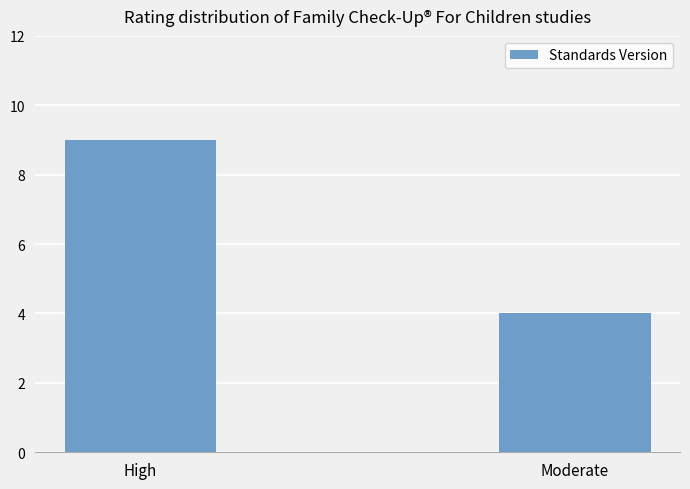

How many bars are there in total?

2